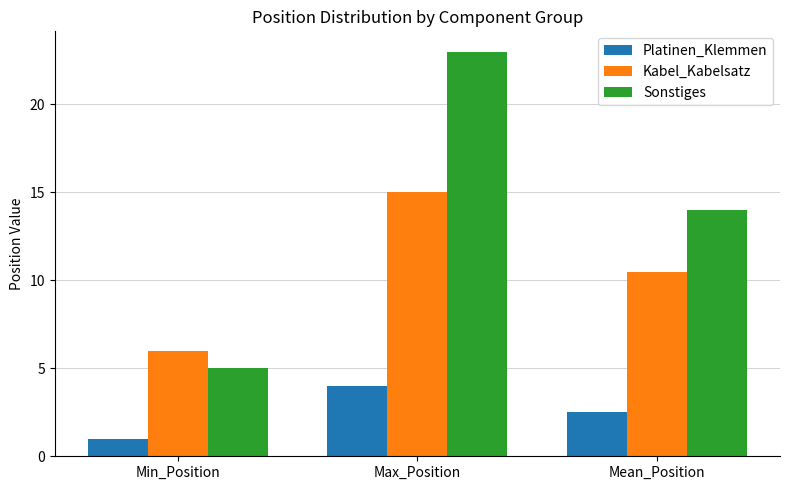

Which series has the largest total across all categories?

Sonstiges